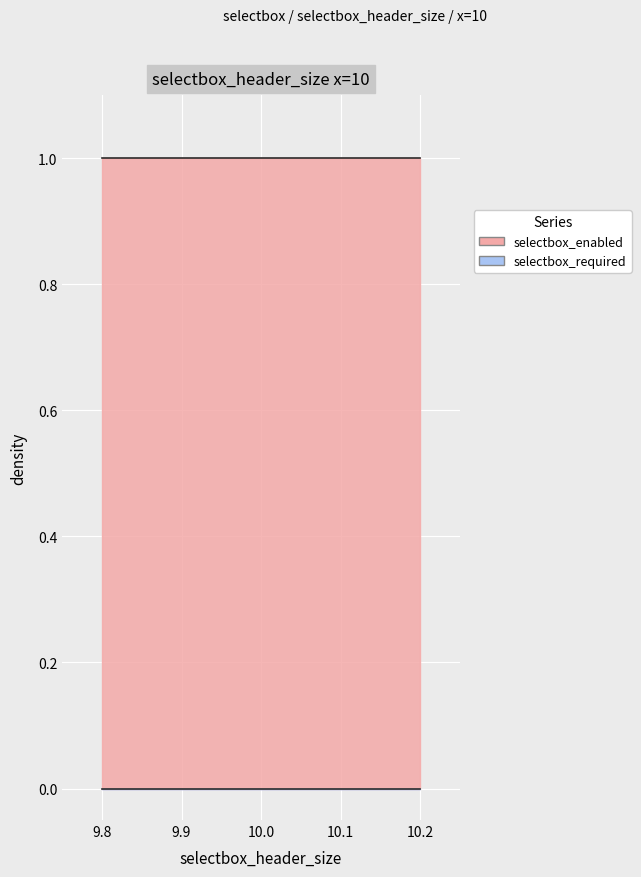

What are all the series names shown in the legend?

selectbox_enabled, selectbox_required